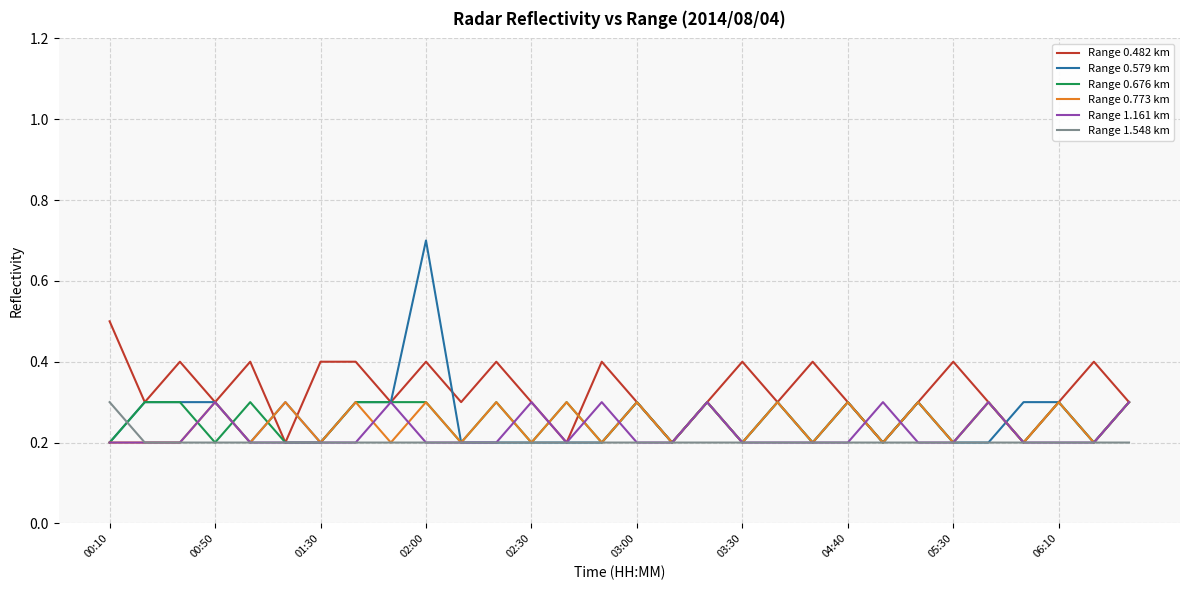

Reading left to right, extract all data points from this chart.

Range 0.482 km: 0.5	0.3	0.4	0.3	0.4	0.2	0.4	0.4	0.3	0.4	0.3	0.4	0.3	0.2	0.4	0.3	0.2	0.3	0.4	0.3	0.4	0.3	0.2	0.3	0.4	0.3	0.2	0.3	0.4	0.3
Range 0.579 km: 0.2	0.3	0.3	0.3	0.2	0.3	0.2	0.3	0.3	0.7	0.2	0.2	0.2	0.2	0.2	0.3	0.2	0.3	0.2	0.3	0.2	0.3	0.2	0.3	0.2	0.2	0.3	0.3	0.2	0.3
Range 0.676 km: 0.2	0.3	0.3	0.2	0.3	0.2	0.2	0.3	0.3	0.3	0.2	0.3	0.2	0.3	0.2	0.3	0.2	0.3	0.2	0.3	0.2	0.3	0.2	0.3	0.2	0.3	0.2	0.3	0.2	0.3
Range 0.773 km: 0.2	0.2	0.2	0.3	0.2	0.3	0.2	0.3	0.2	0.3	0.2	0.3	0.2	0.3	0.2	0.3	0.2	0.3	0.2	0.3	0.2	0.3	0.2	0.3	0.2	0.3	0.2	0.3	0.2	0.3
Range 1.161 km: 0.2	0.2	0.2	0.3	0.2	0.2	0.2	0.2	0.3	0.2	0.2	0.2	0.3	0.2	0.3	0.2	0.2	0.3	0.2	0.2	0.2	0.2	0.3	0.2	0.2	0.3	0.2	0.2	0.2	0.3
Range 1.548 km: 0.3	0.2	0.2	0.2	0.2	0.2	0.2	0.2	0.2	0.2	0.2	0.2	0.2	0.2	0.2	0.2	0.2	0.2	0.2	0.2	0.2	0.2	0.2	0.2	0.2	0.2	0.2	0.2	0.2	0.2